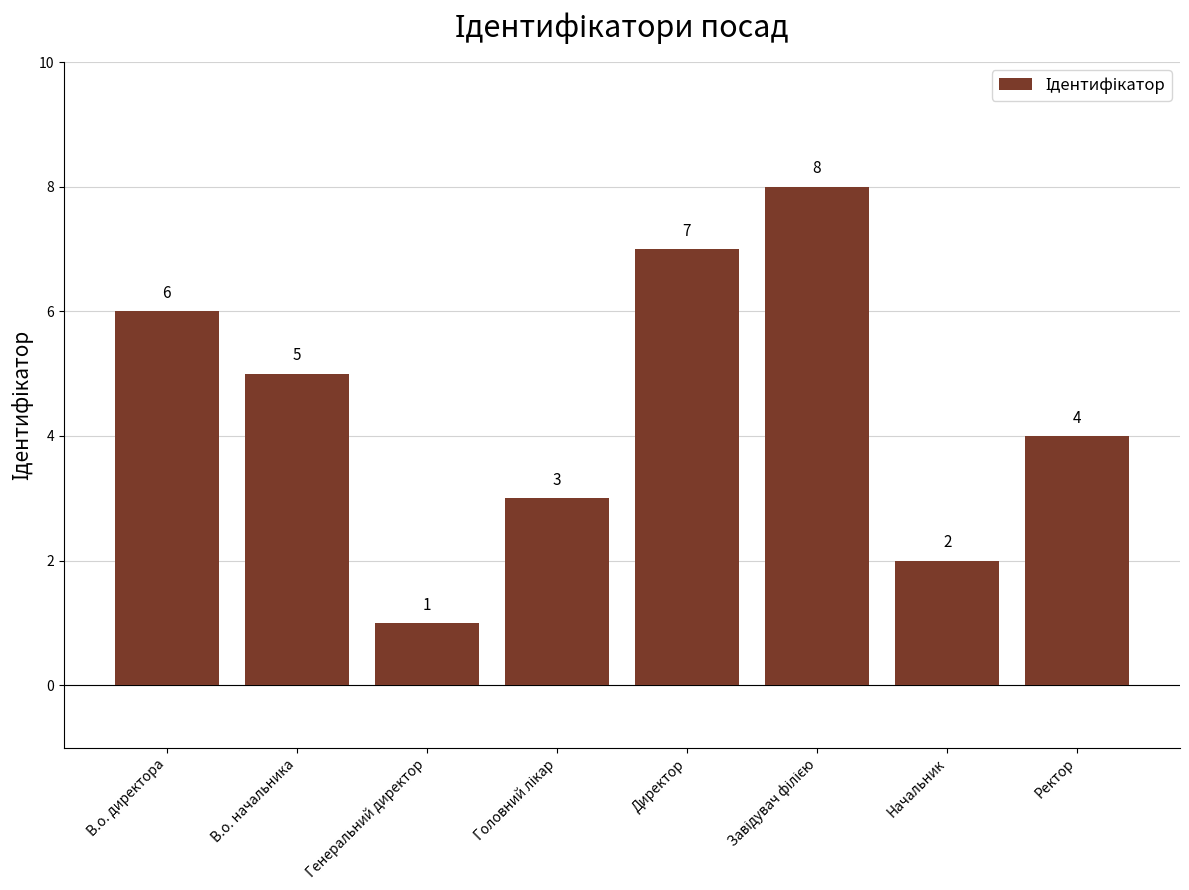

What is the difference between the maximum and minimum values?

7